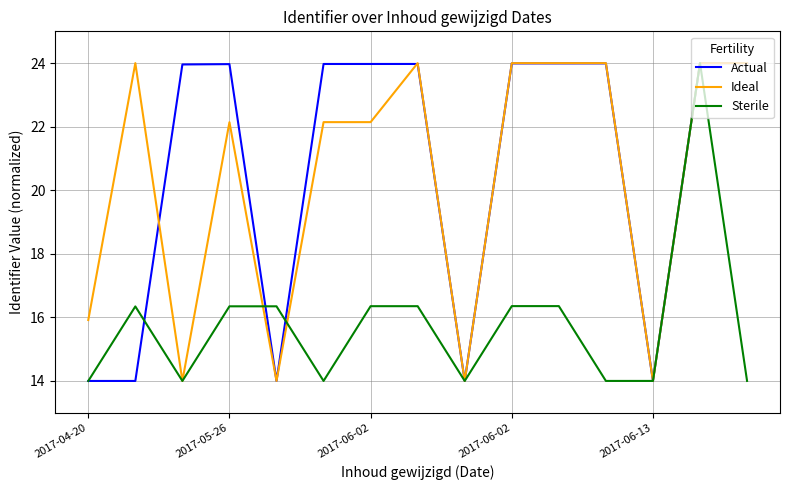

How many values in the Sterile series exceed 16?

8